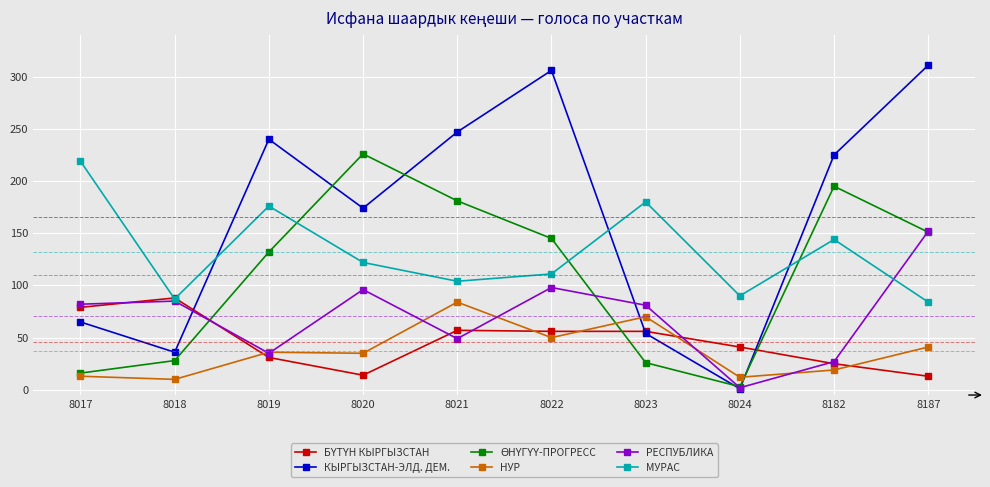

Which label corresponds to the smallest value in the chart?

8024